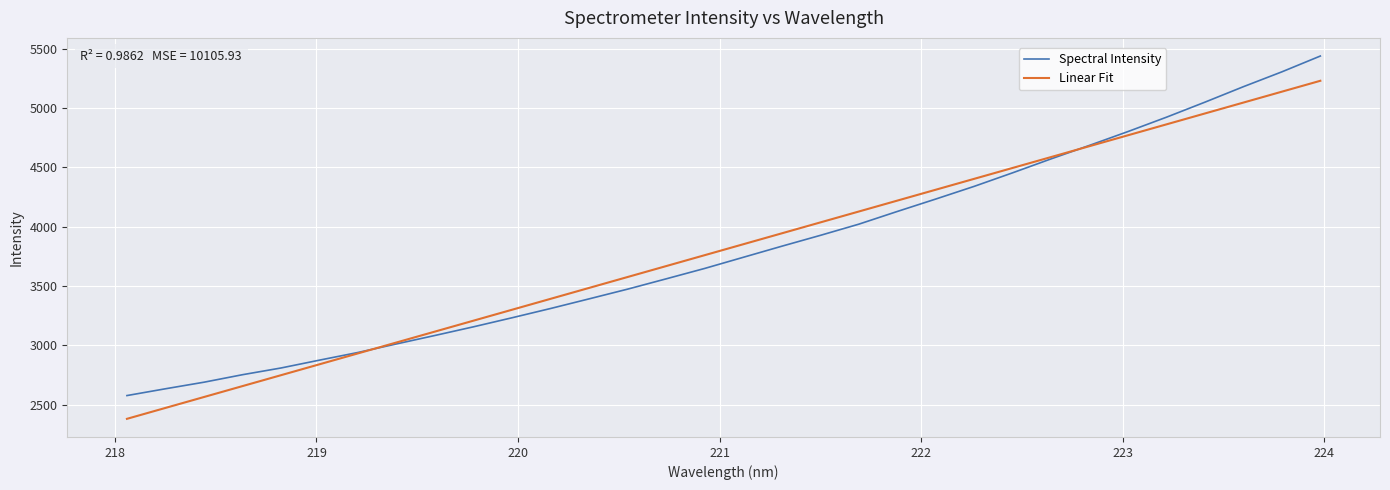

What is the lowest value of the Spectral Intensity series?

2576.5